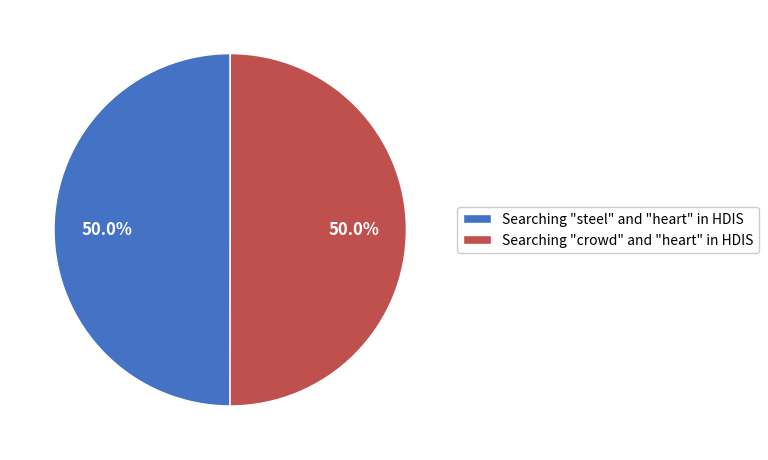

Count the number of slices in the pie.

2